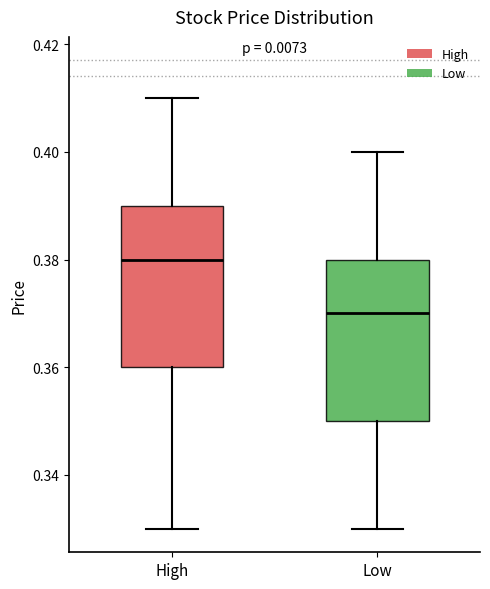

Reading left to right, transcribe this box plot: for each box, give where its median line is, the range the box spans, and where its two whiskers end, as read against the y-axis. The values are not printed on the chart, so give them approximately, as read against the axis.

High: median 0.38, box 0.36 to 0.39, whiskers 0.33 to 0.41
Low: median 0.37, box 0.35 to 0.38, whiskers 0.33 to 0.40